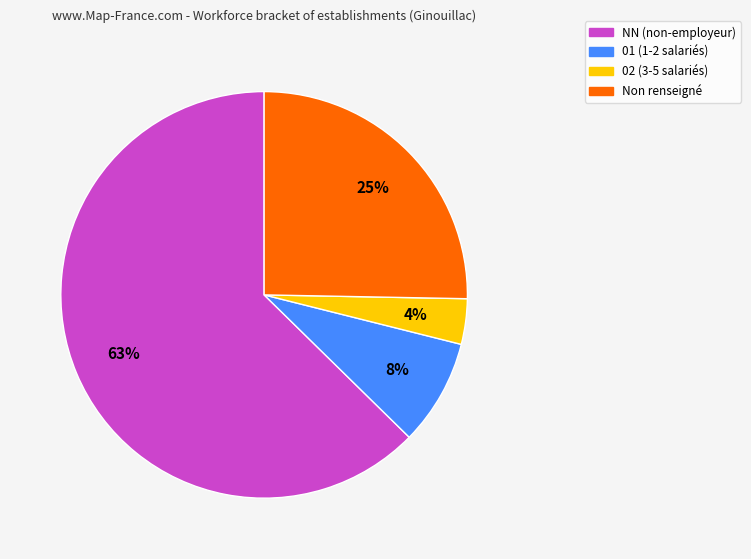

To the nearest percent, what is the difference between the largest and smallest slice percentages?

59%